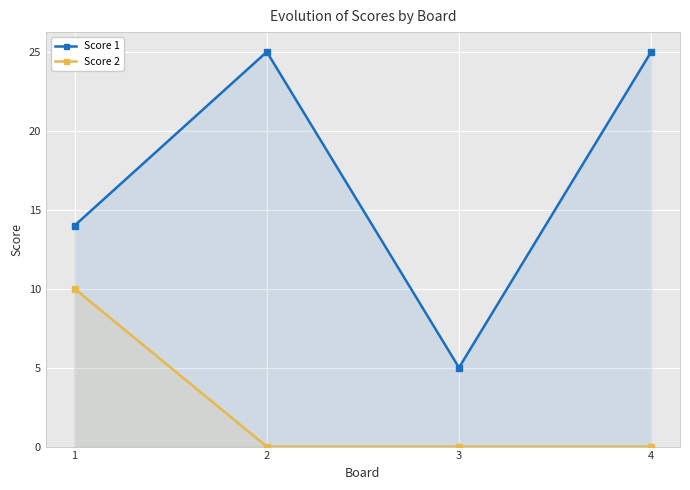

How many lines are shown in the chart?

2